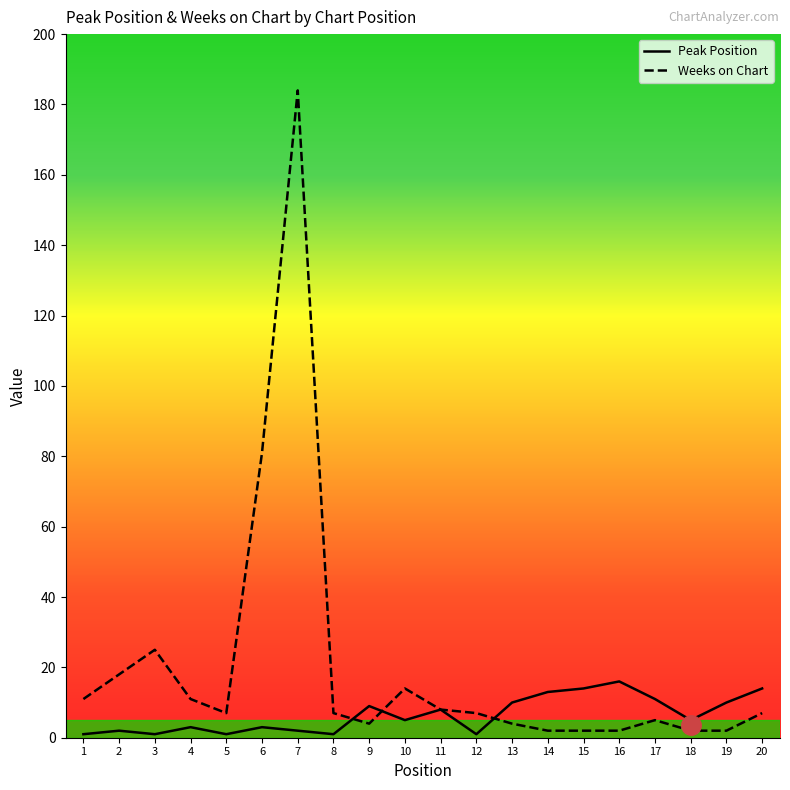

The value of Weeks on Chart at 20 is 9. True or false?

False